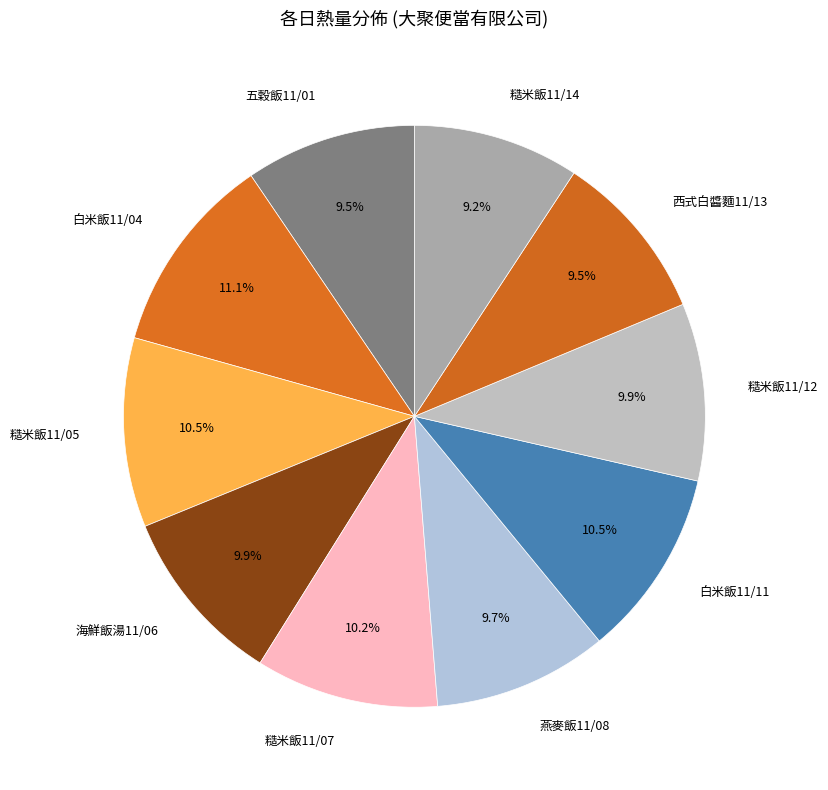

Do 白米飯11/11 and 白米飯11/04 together represent more than half of the pie?

No